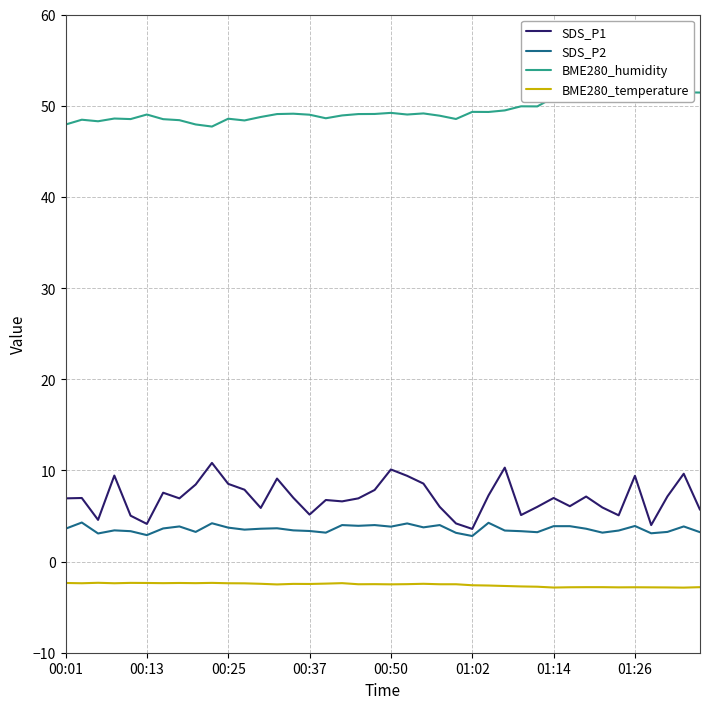

How many lines are shown in the chart?

4